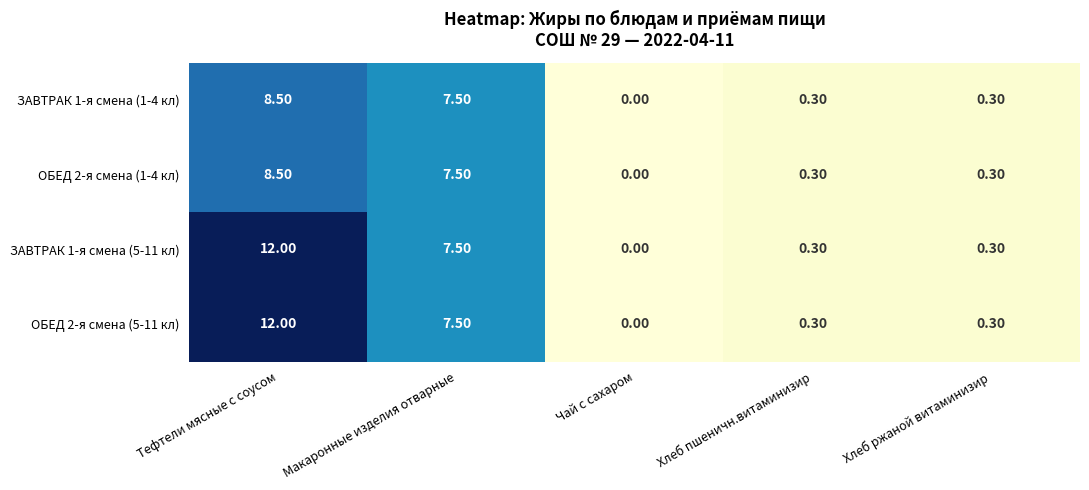

Which category has the lowest value in the ЗАВТРАК 1-я смена (5-11 кл) series?

Чай с сахаром